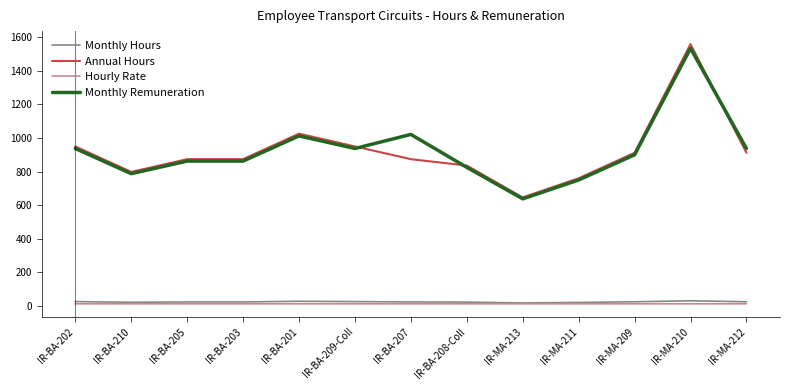

At which category is the sum across all series the highest?

IR-MA-210